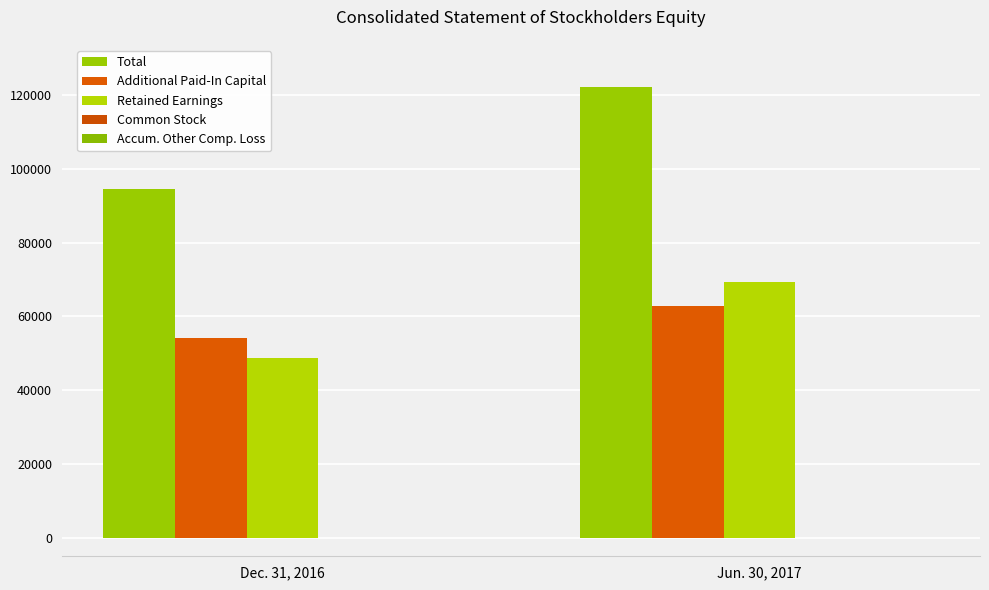

How many series are shown in this chart?

5